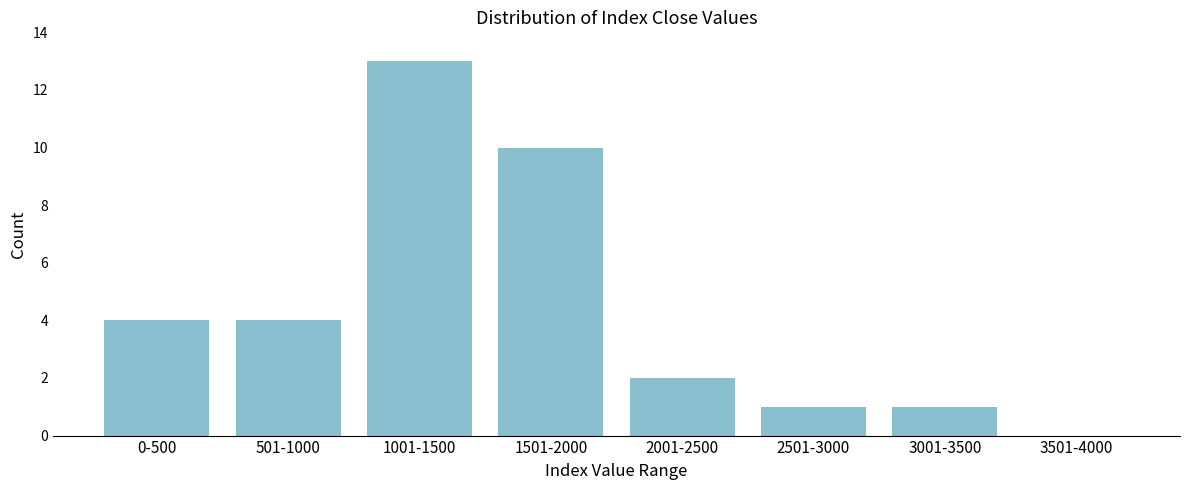

Reading left to right, list all the values displayed in this chart.

0-500=4	501-1000=4	1001-1500=13	1501-2000=10	2001-2500=2	2501-3000=1	3001-3500=1	3501-4000=0